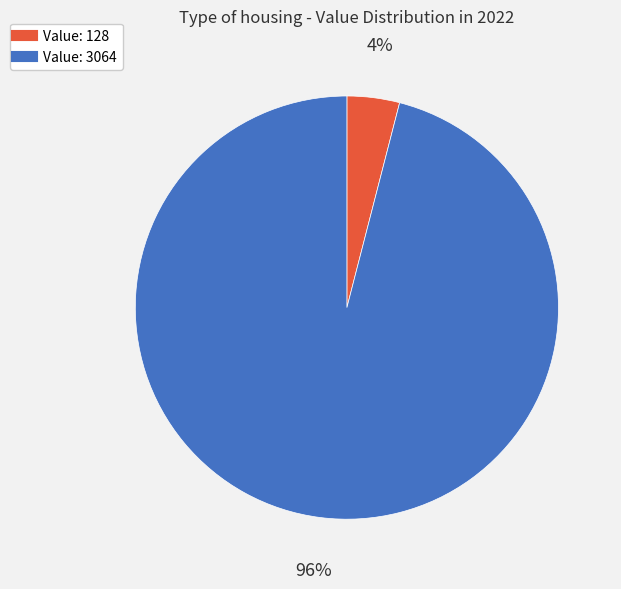

To the nearest percent, what is the difference between the largest and smallest slice percentages?

92%